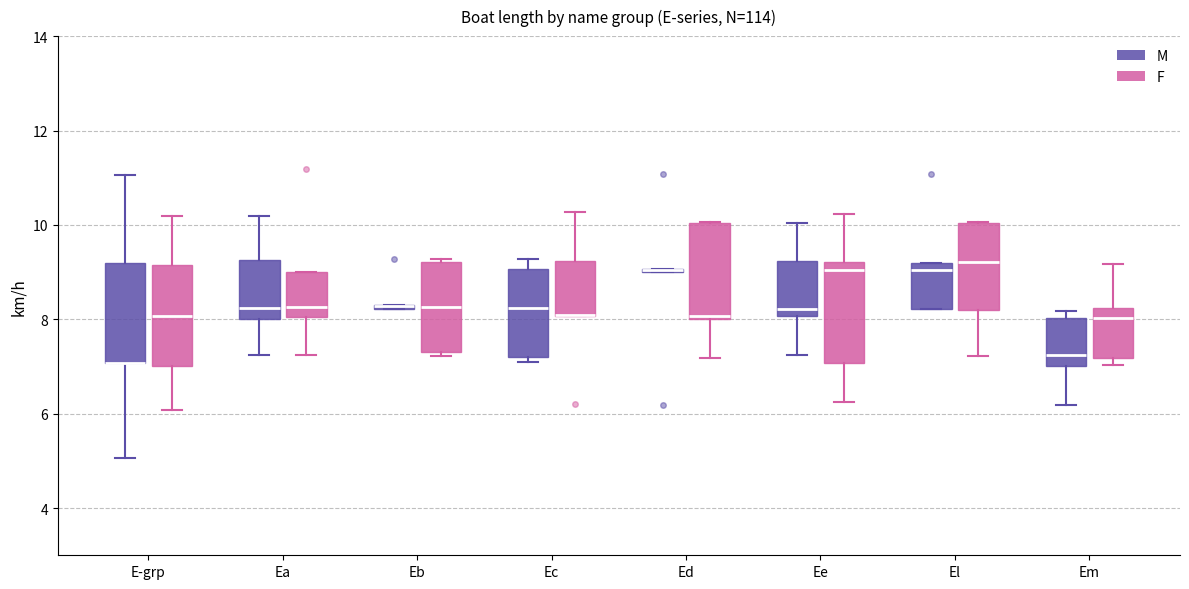

Where is the upper edge of the box for Ed (F) on the y-axis? The values are not printed on the chart, so give them approximately, as read against the axis.

10.0